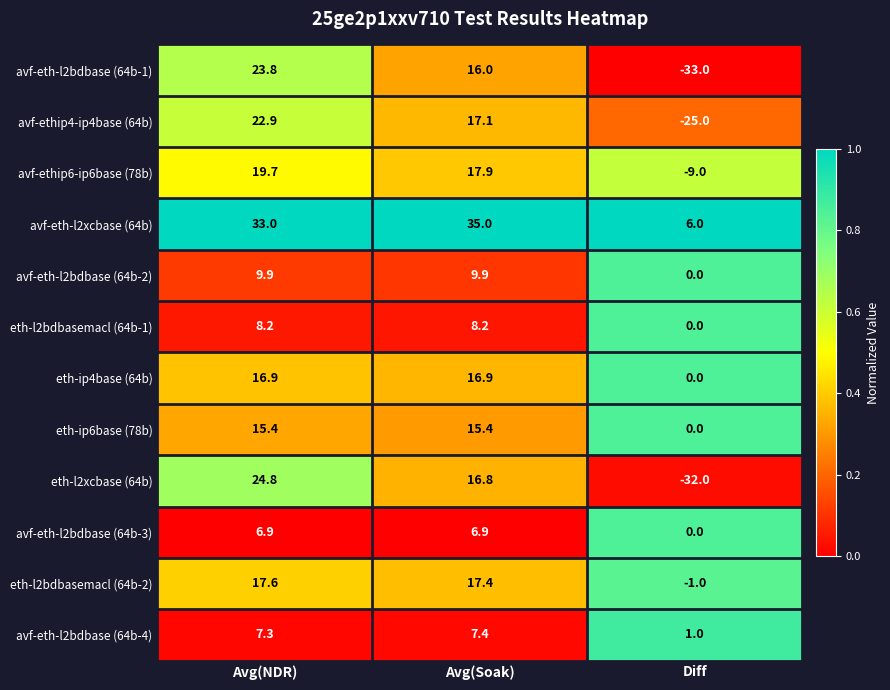

The value of eth-l2xcbase (64b) at Avg(Soak) is 9.2. True or false?

False